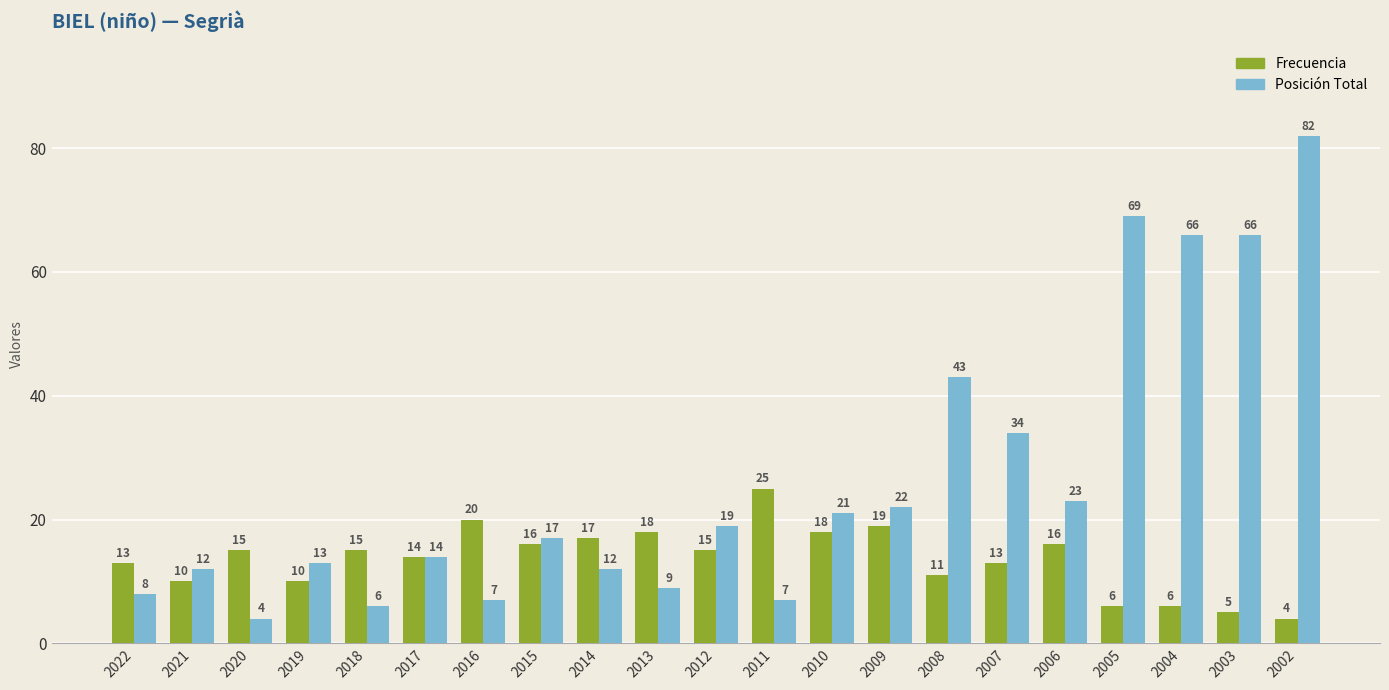

What is the sum of all Posición Total values?

554